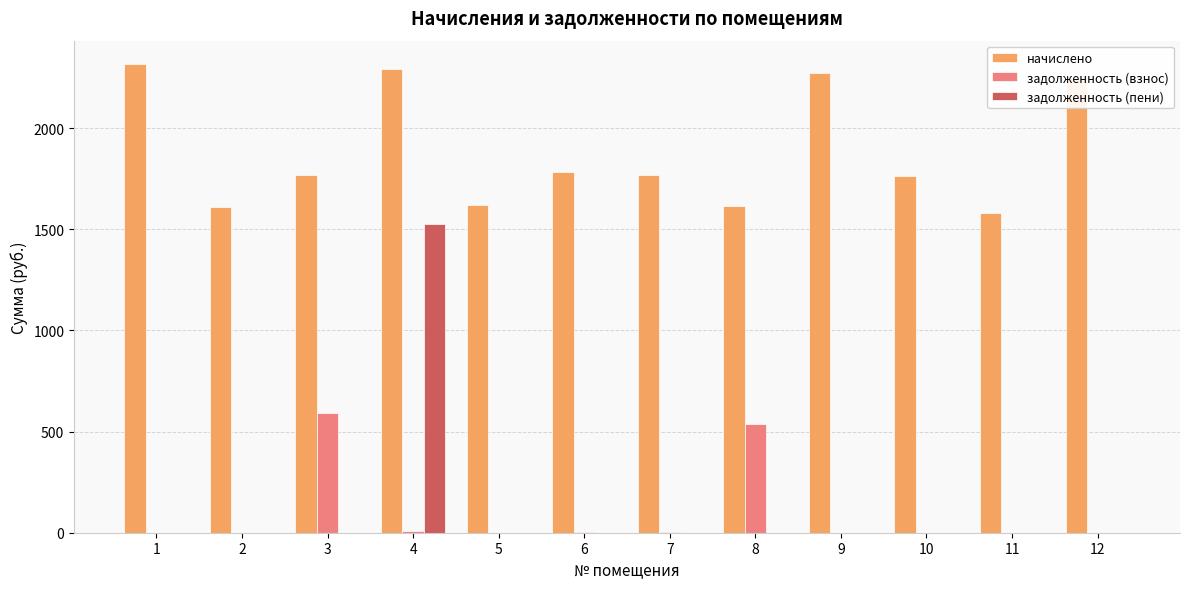

Which series changed the most between 3 and 9?

задолженность (взнос)